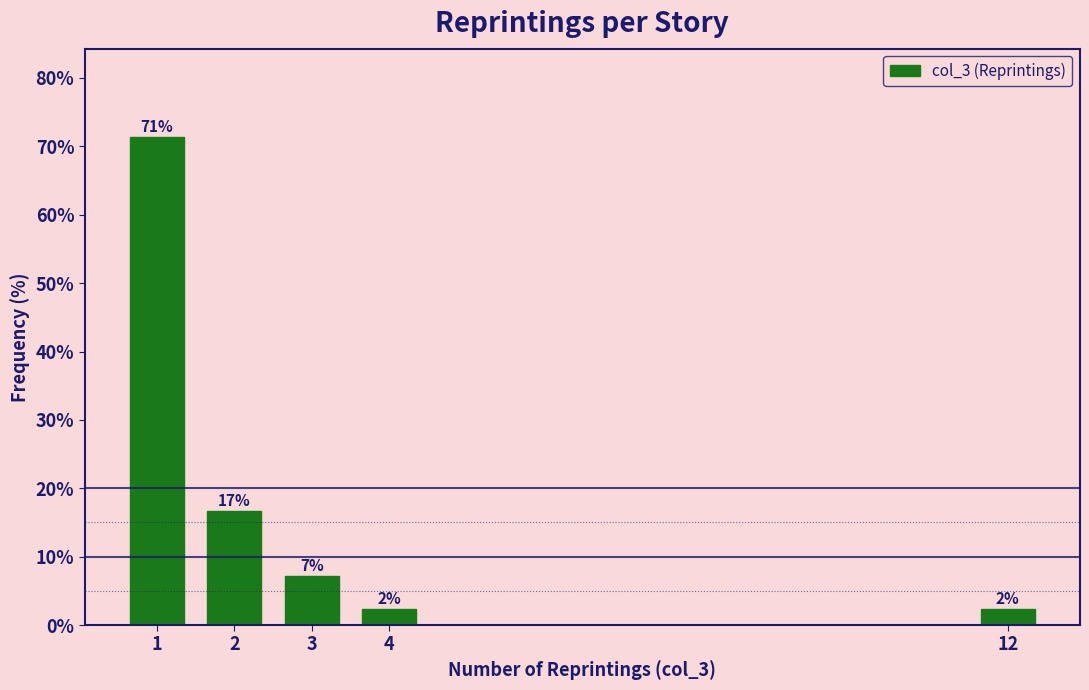

How many bars are there in total?

5